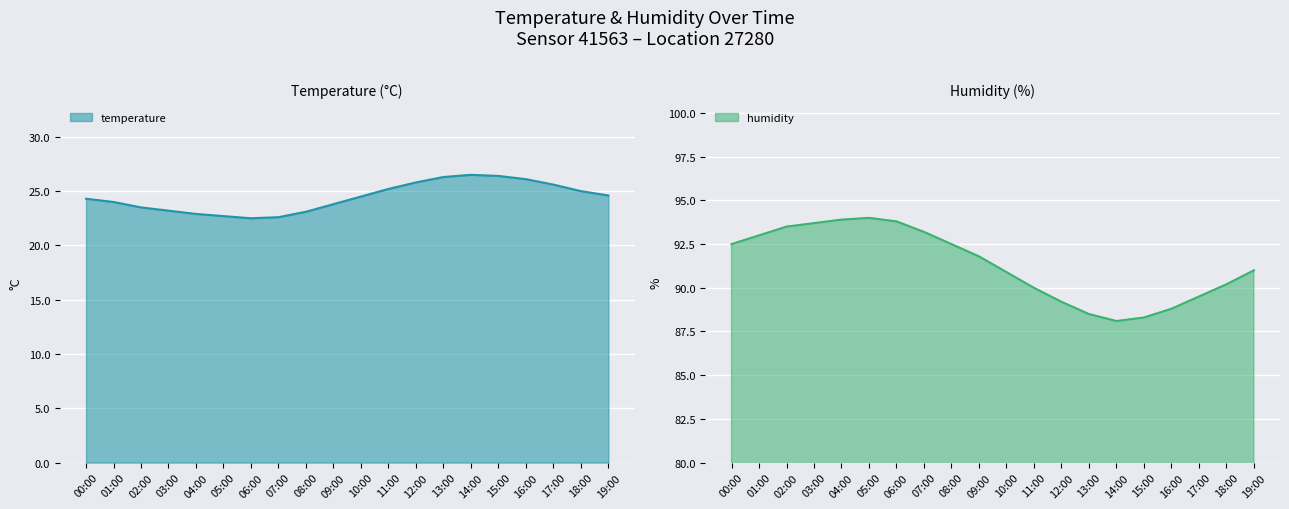

What is the average value of the humidity series?

91.3